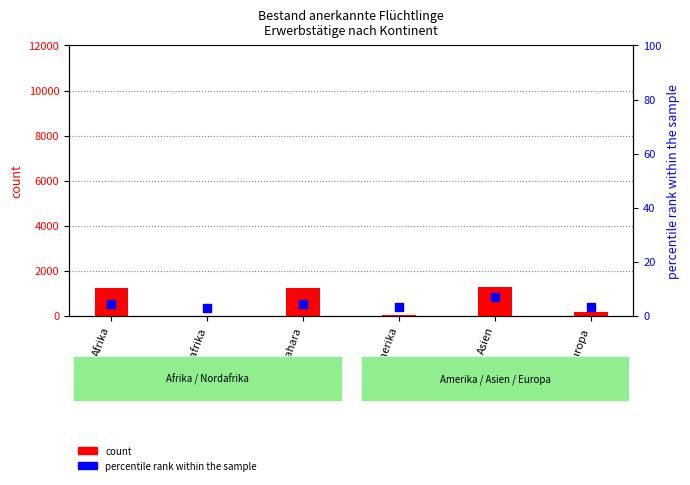

Is the value of count at Asien greater than the value of percentile rank within the sample at Amerika?

Yes